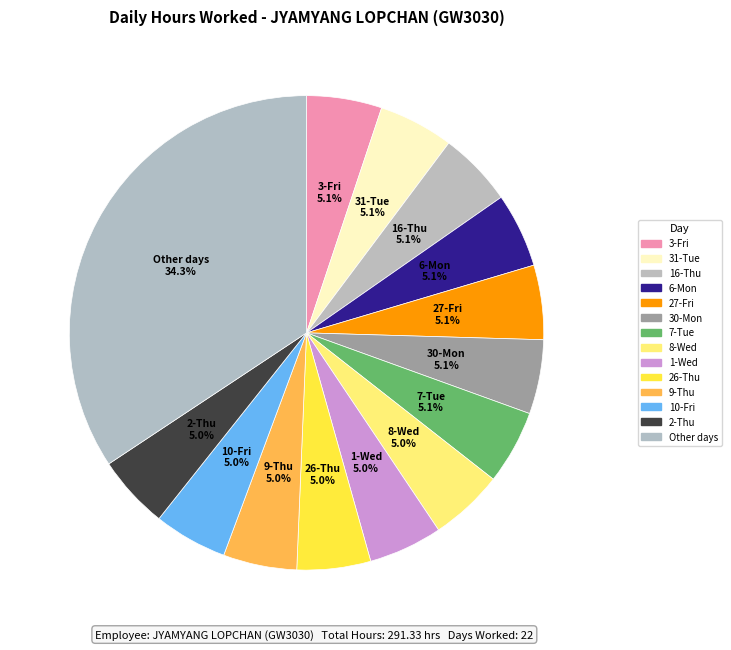

How many slices are in this pie chart?

14